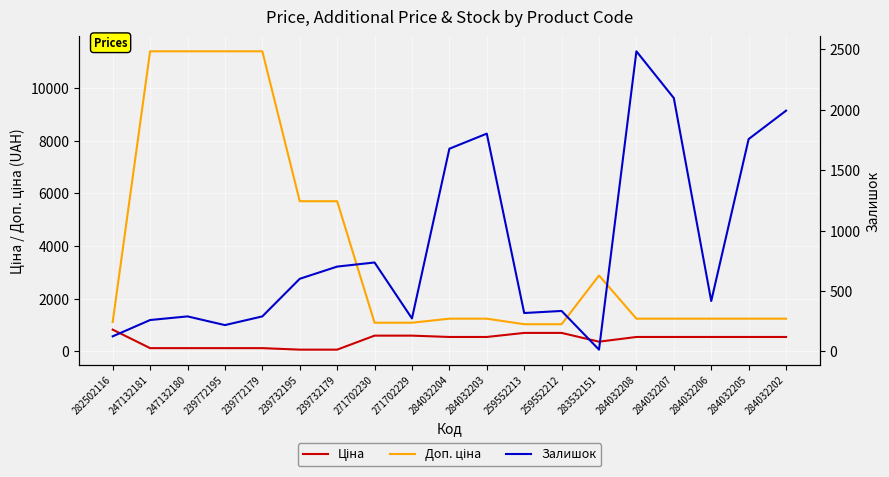

The Доп. ціна series shows 863.3 at 284032207. True or false?

False